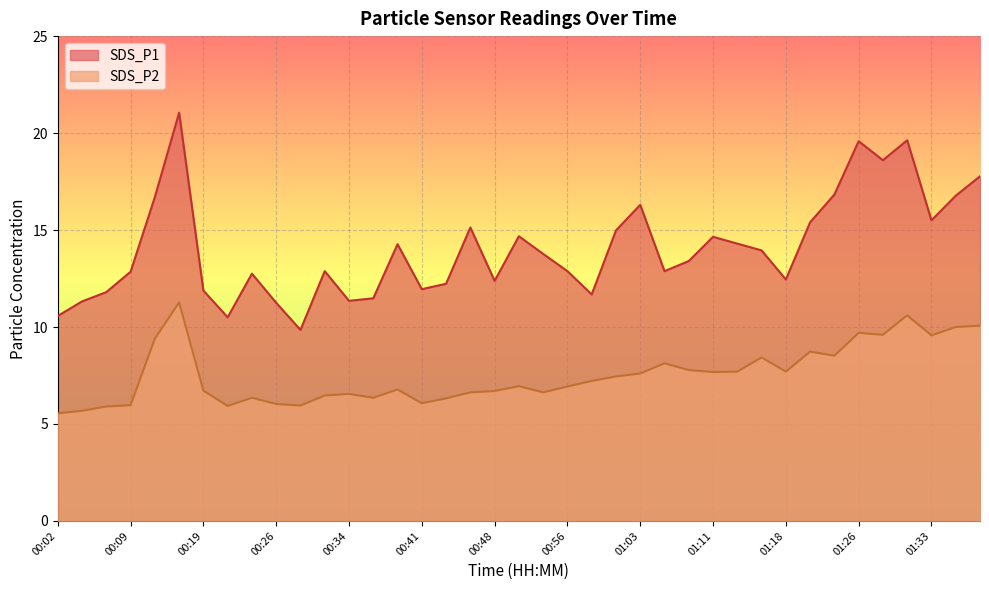

What is the label of the 20th point from the right?

00:51